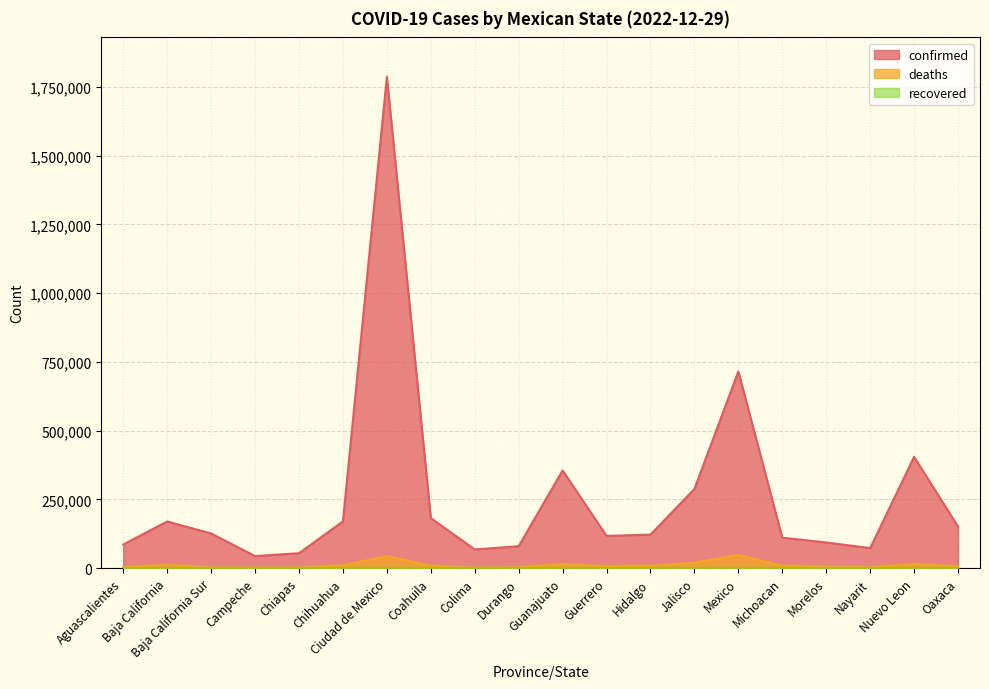

Does the chart have visible grid lines?

Yes